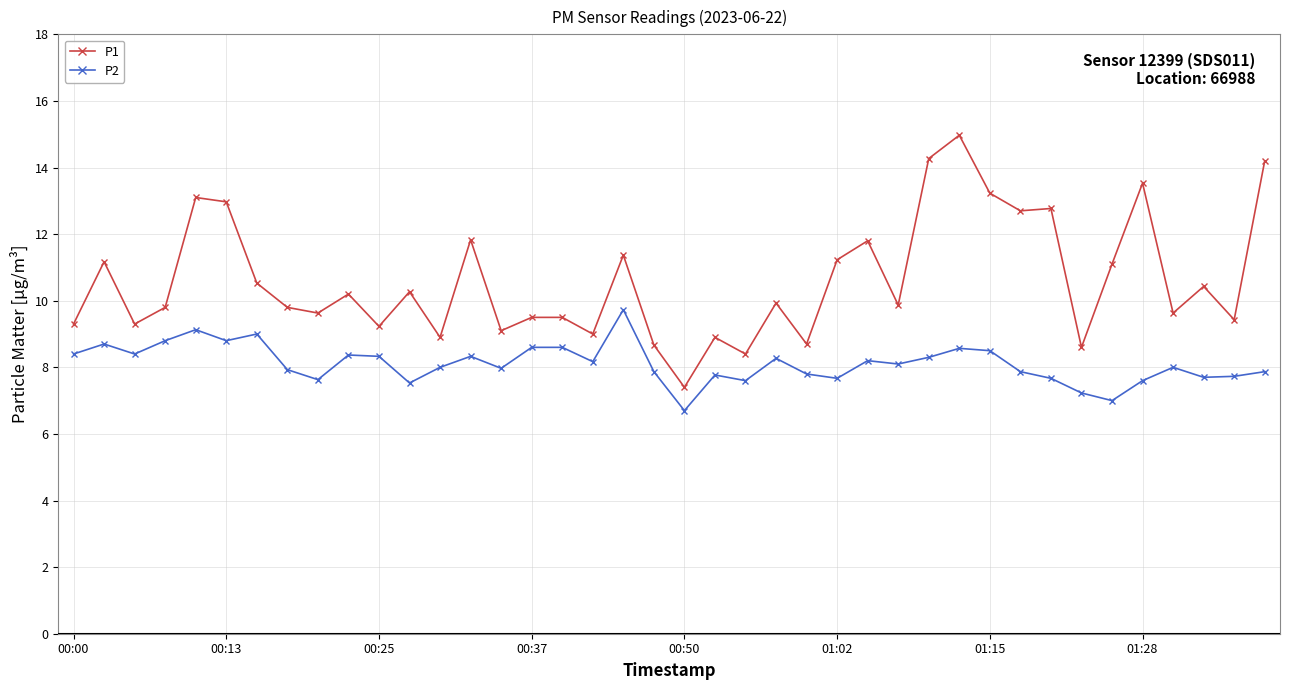

What is the value of the P2 point at the 14th from the left?

8.3